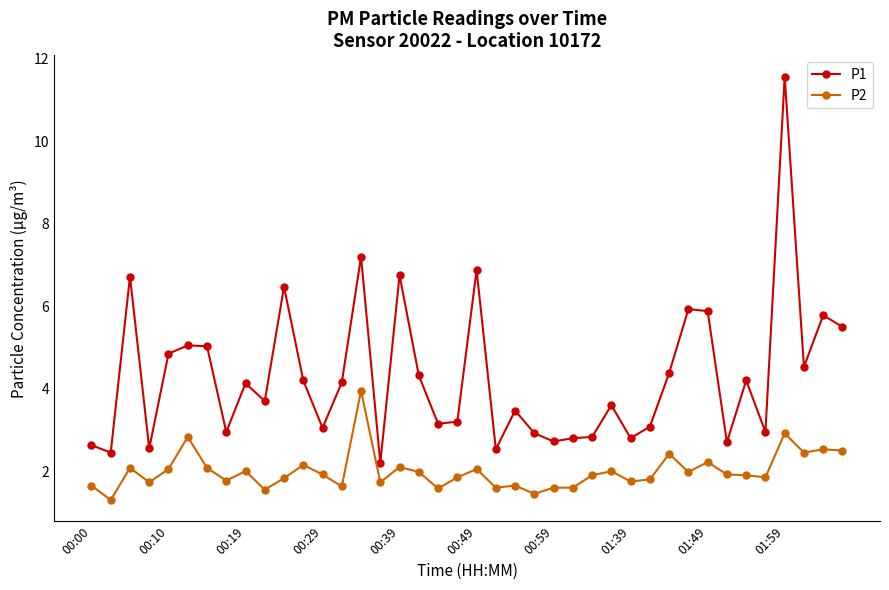

What is the difference between the maximum and second lowest values in the P2 series?

2.5